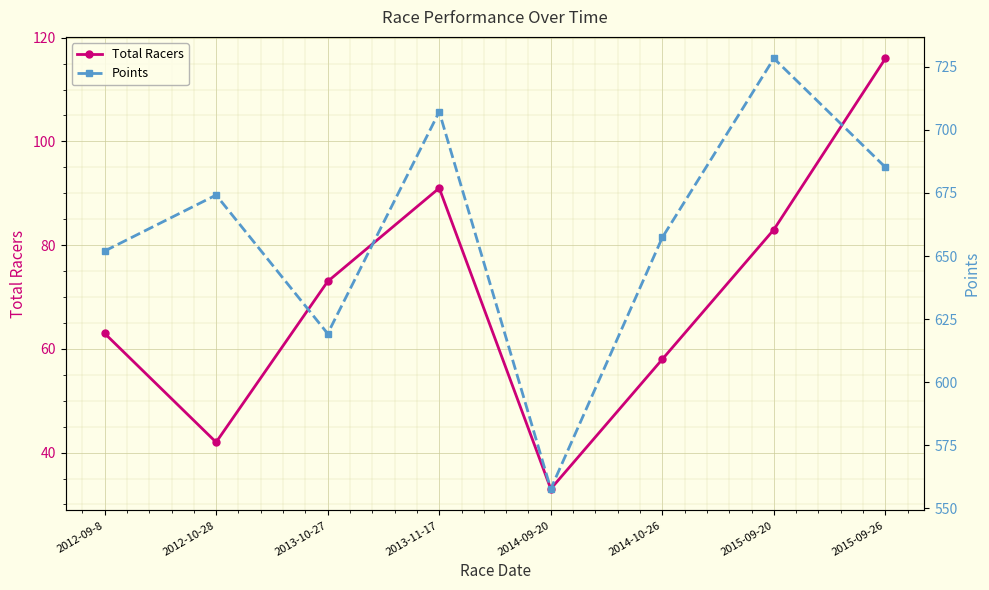

What is the label of the 6th point from the right?

2013-10-27